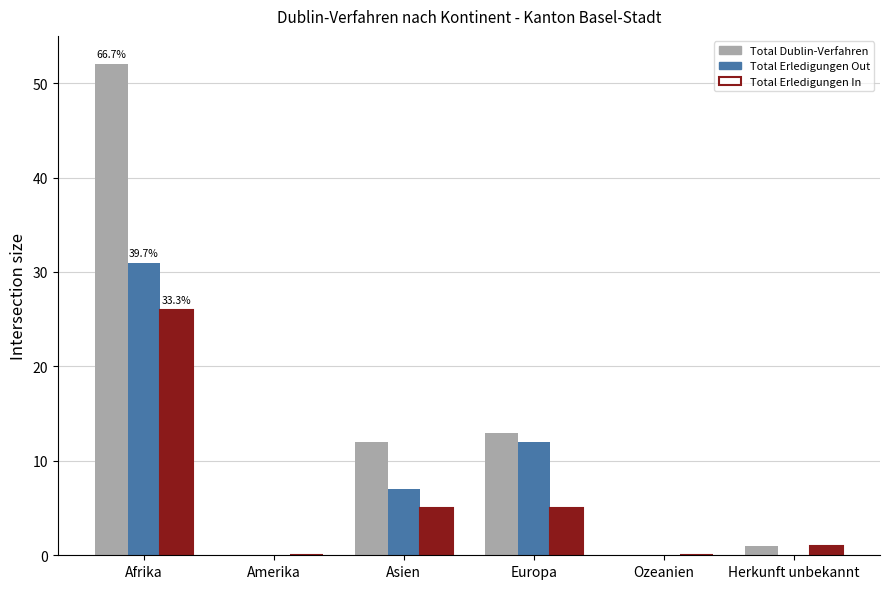

What is the highest value of the Total Erledigungen Out series?

31